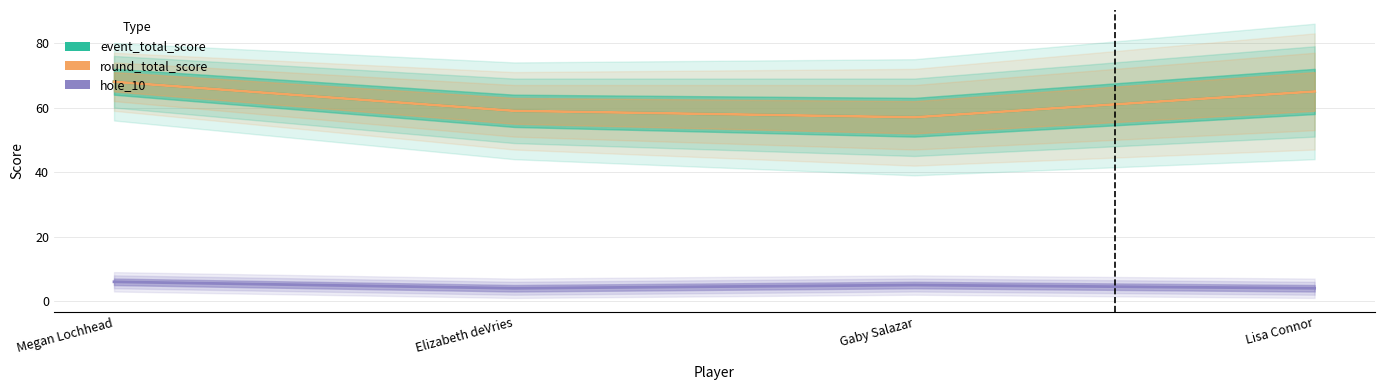

What is the difference between the maximum and second lowest values in the event_total_score series?

9